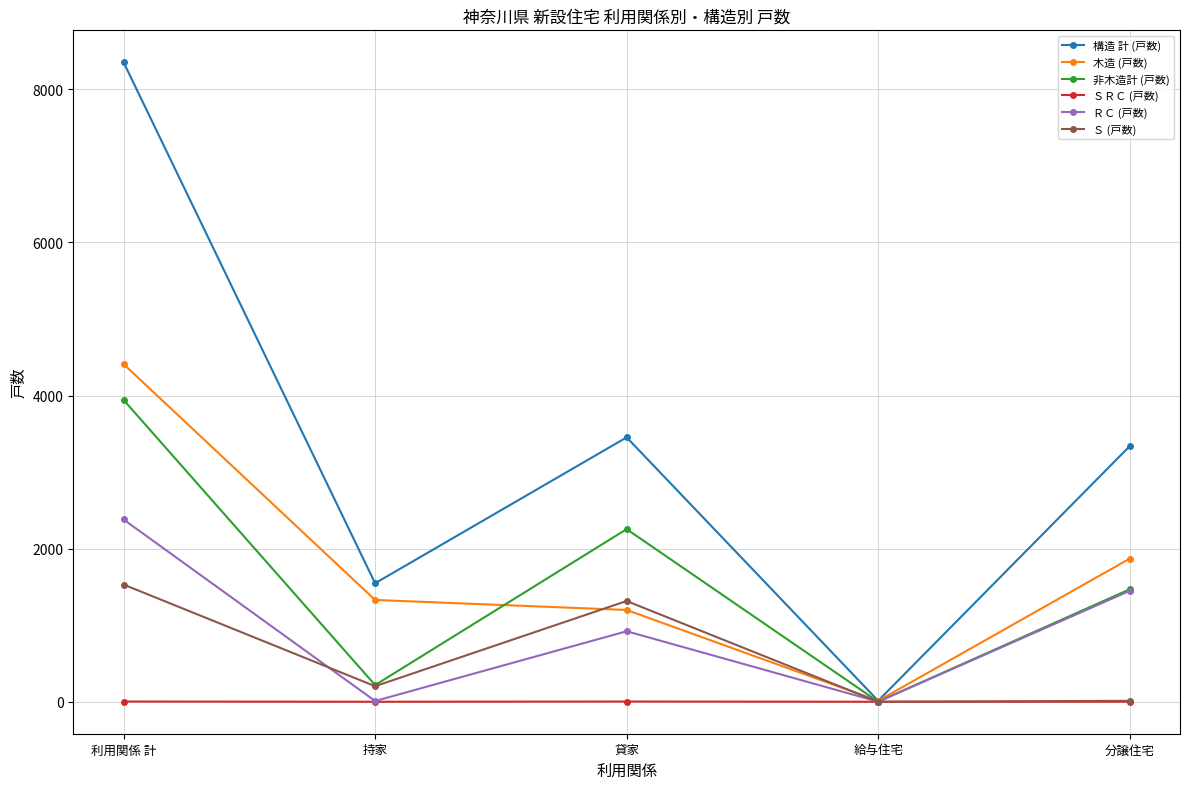

Between 利用関係 計 and 給与住宅, which series saw the biggest shift?

構造 計 (戸数)